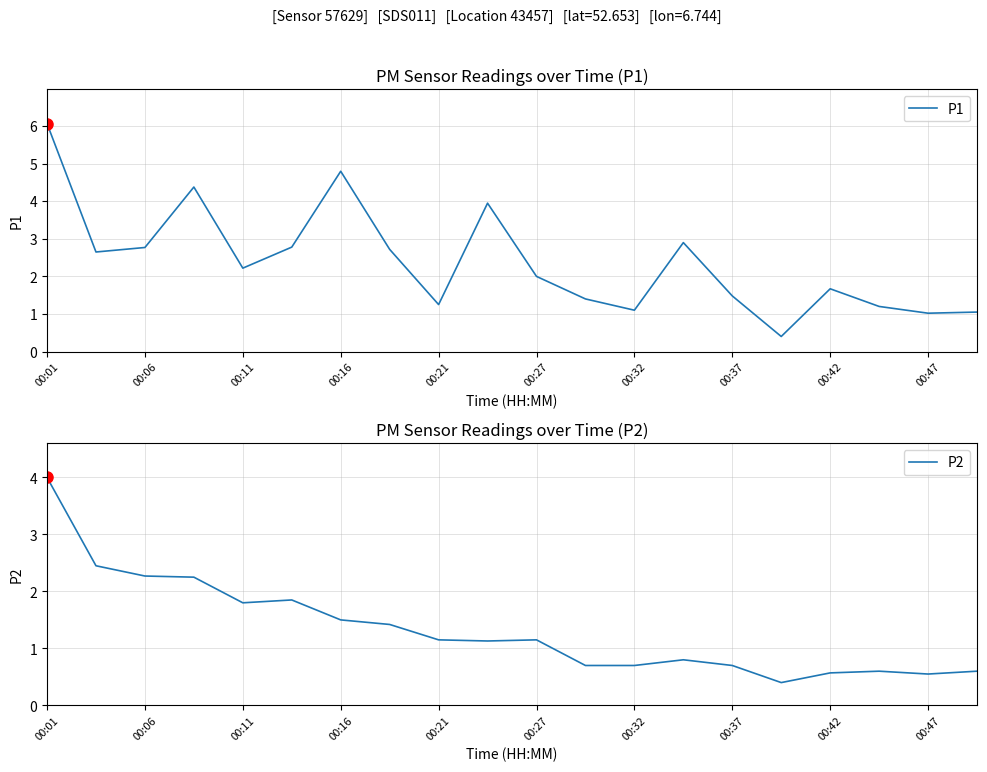

Does the chart display data point markers on the line(s)?

No